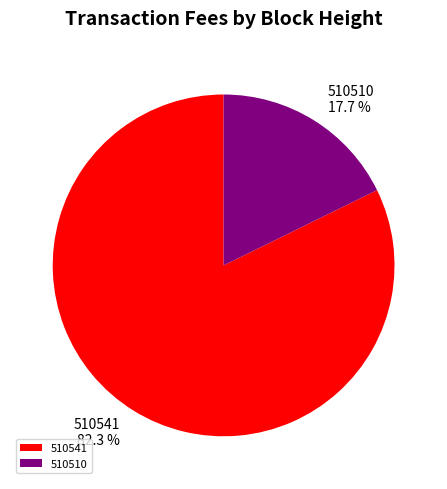

How many segments does this pie chart have?

2